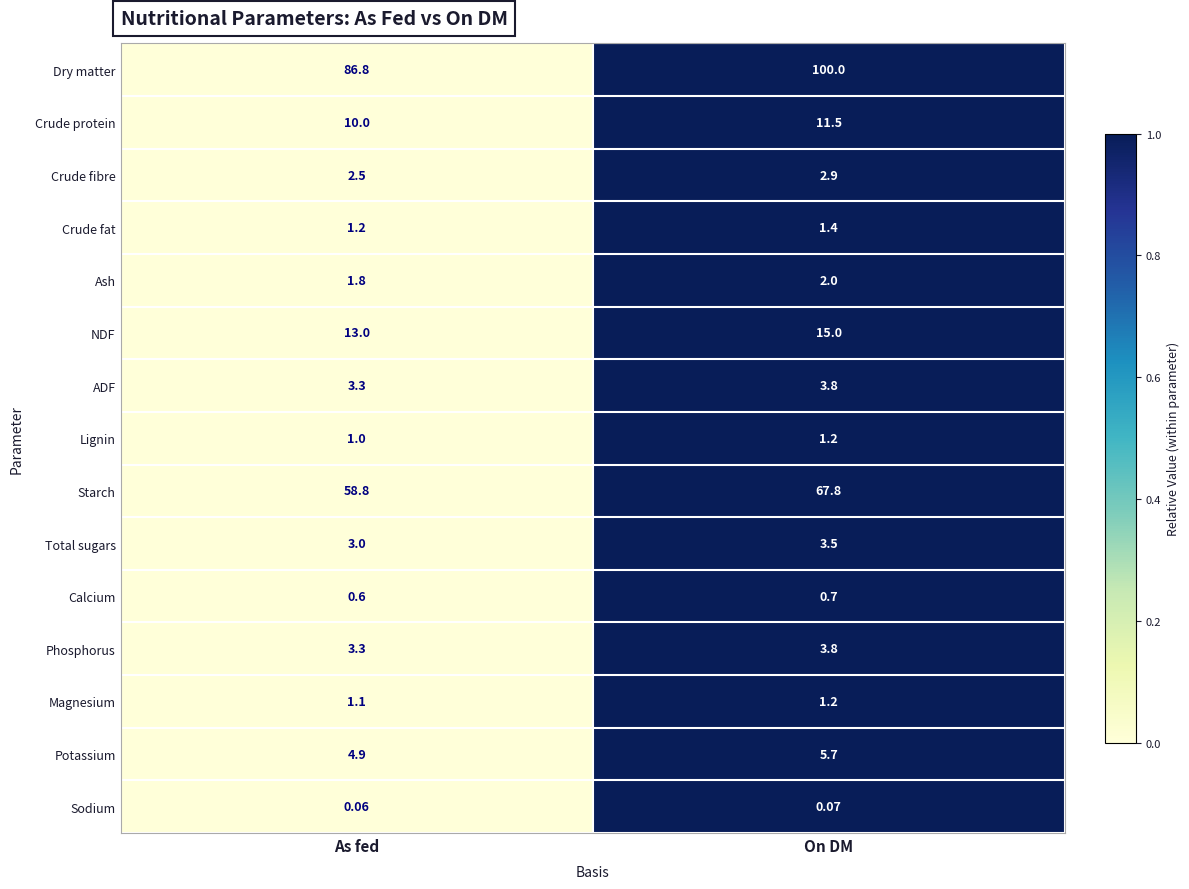

Which category has the highest value across all series?

On DM